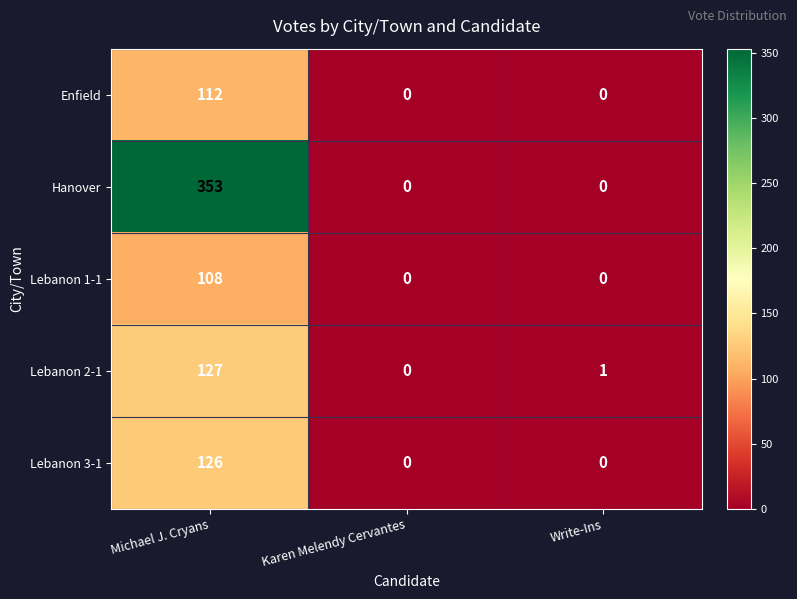

What is the sum of all Enfield values?

112